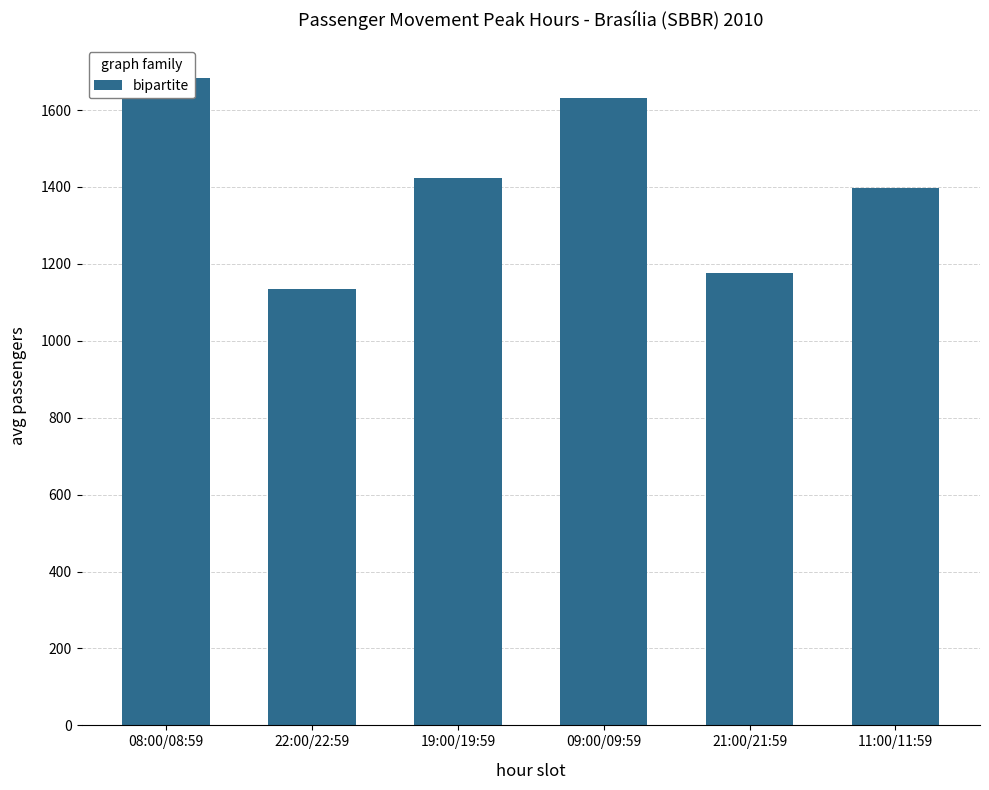

Which label corresponds to the smallest value in the chart?

22:00/22:59